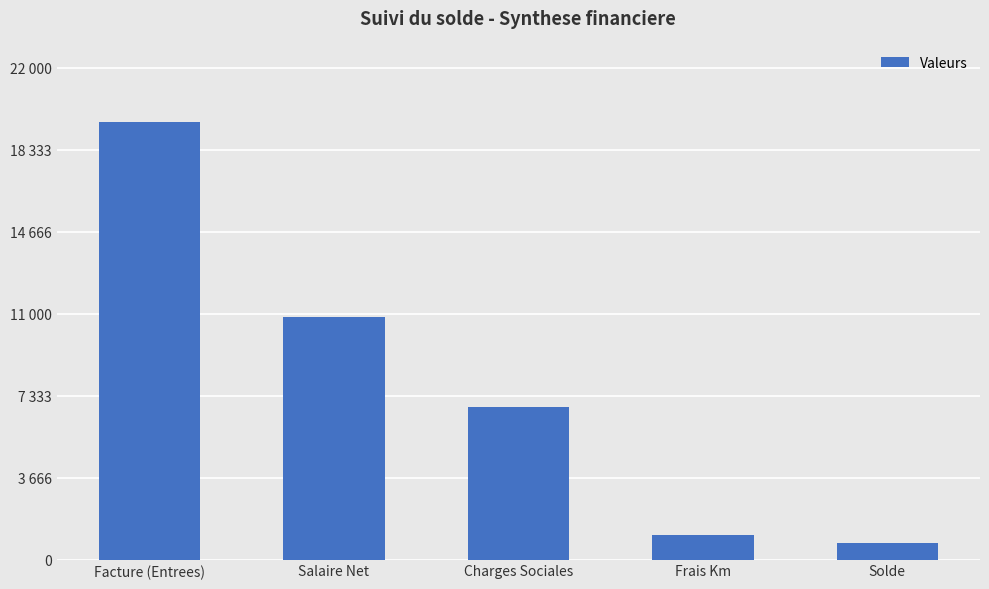

Are the bars horizontal?

No